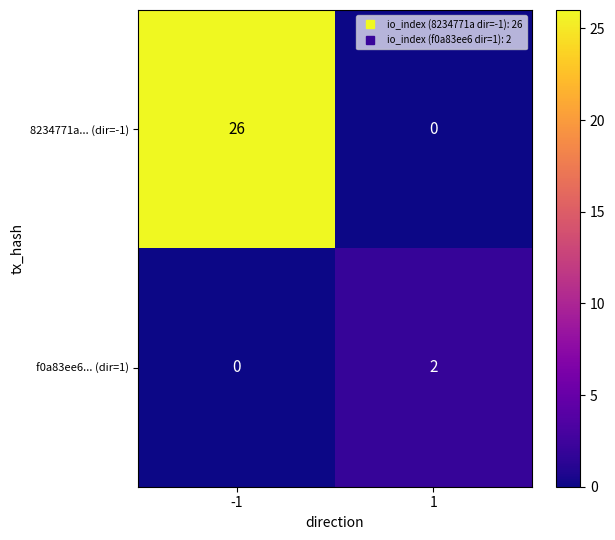

How many distinct data groups are displayed?

2